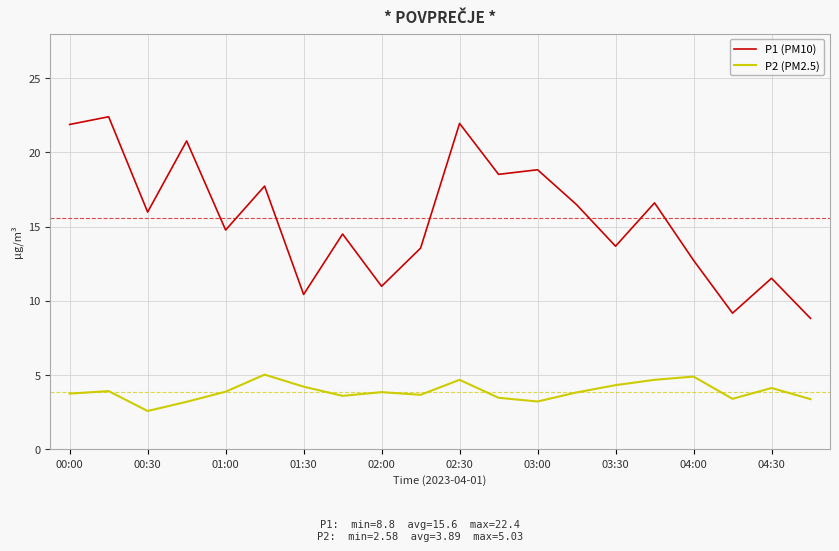

True or false: P2 (PM2.5) and P1 (PM10) cross at least once.

False